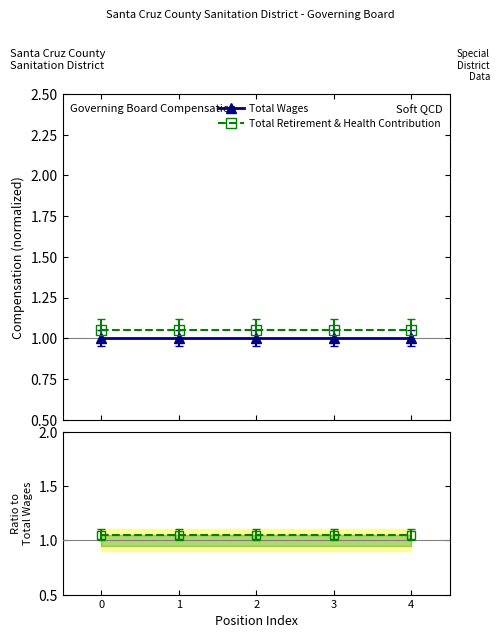

The value of Ratio to Wages at 2 is 1.4. True or false?

False